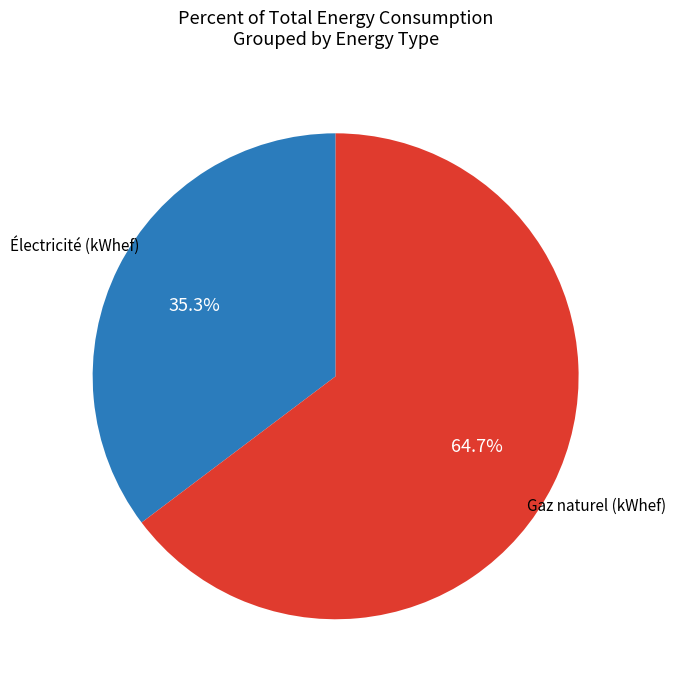

To the nearest percent, what is the average slice percentage?

50%